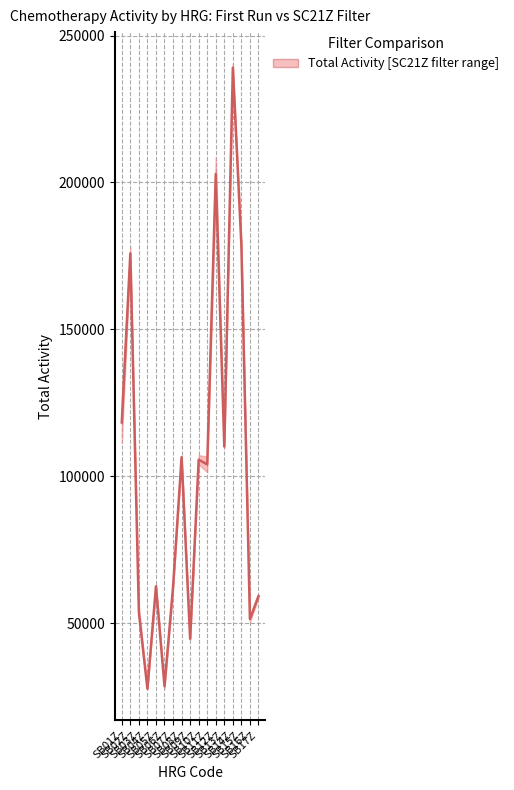

What is the change in value from SB03Z to SB15Z?

+124982.5